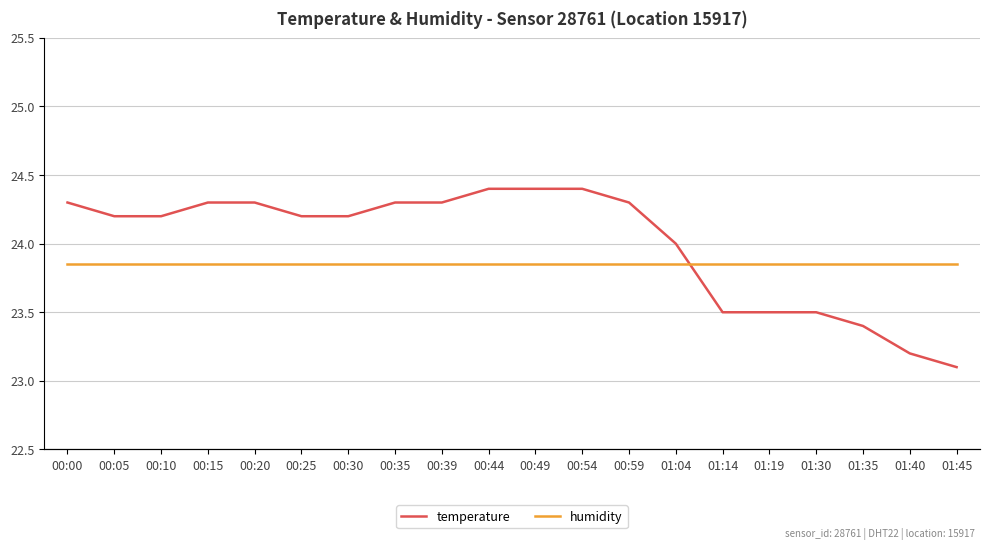

At 01:19, list the series in order from largest to smallest.

humidity, temperature